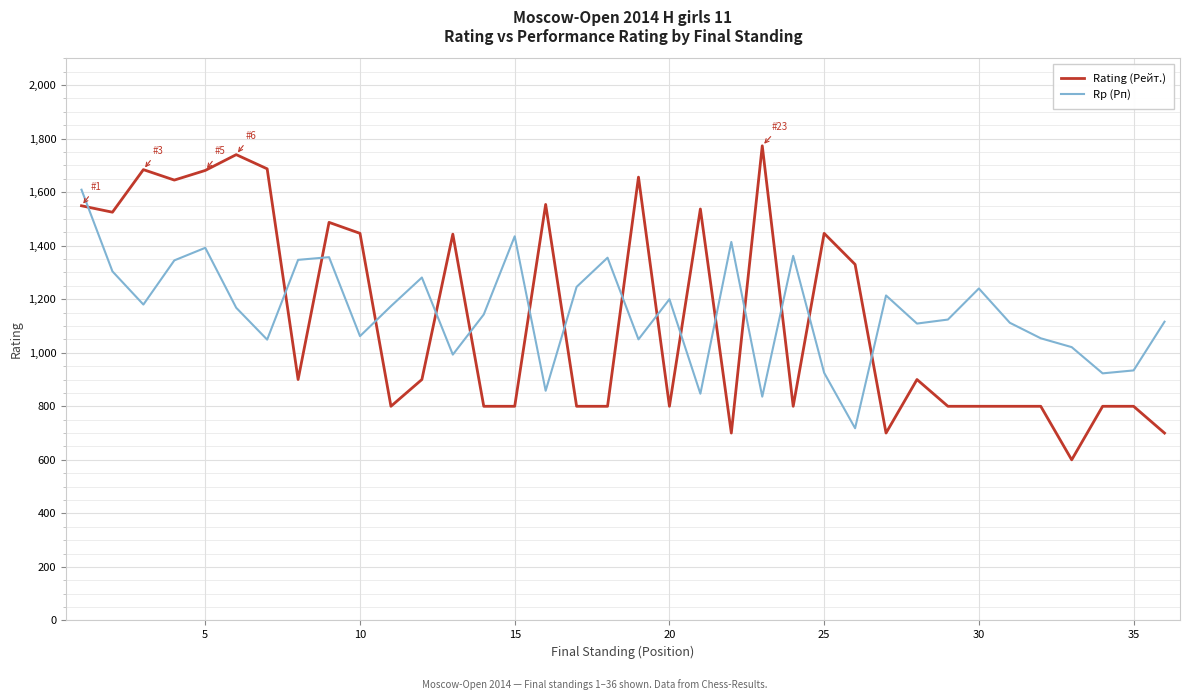

Which series has the widest spread of values?

Rating (Рейт.)